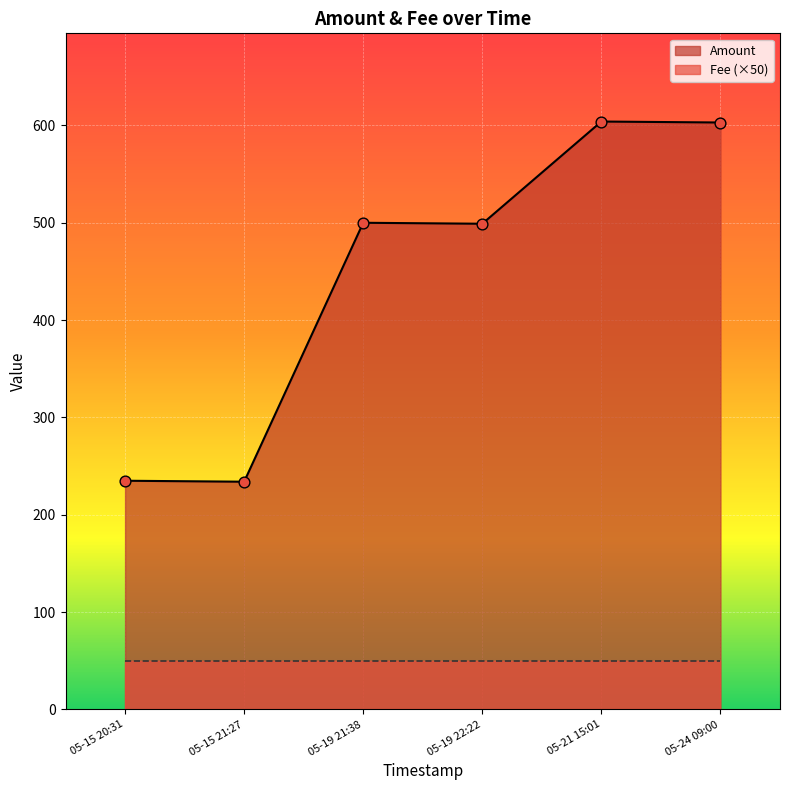

At which category is the sum across all series the highest?

2017-05-21 15:01:28